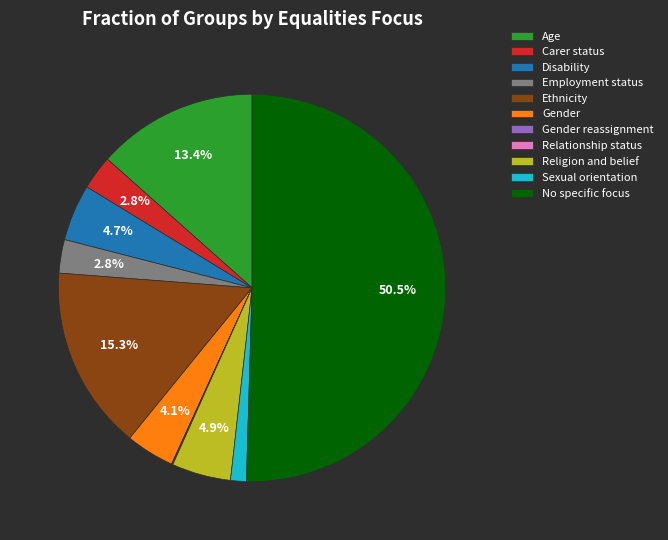

Which slice is the largest?

No specific focus